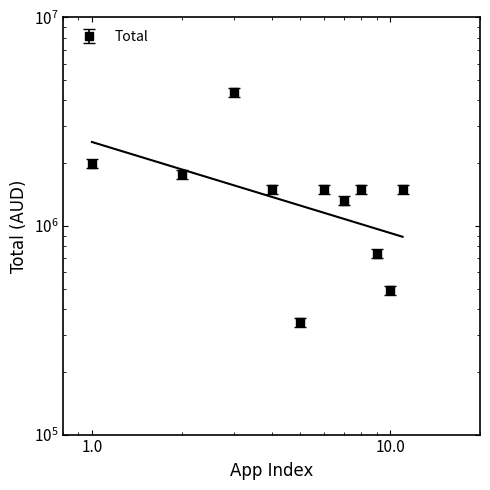

What is the difference between the second highest and minimum values?

1641892.4